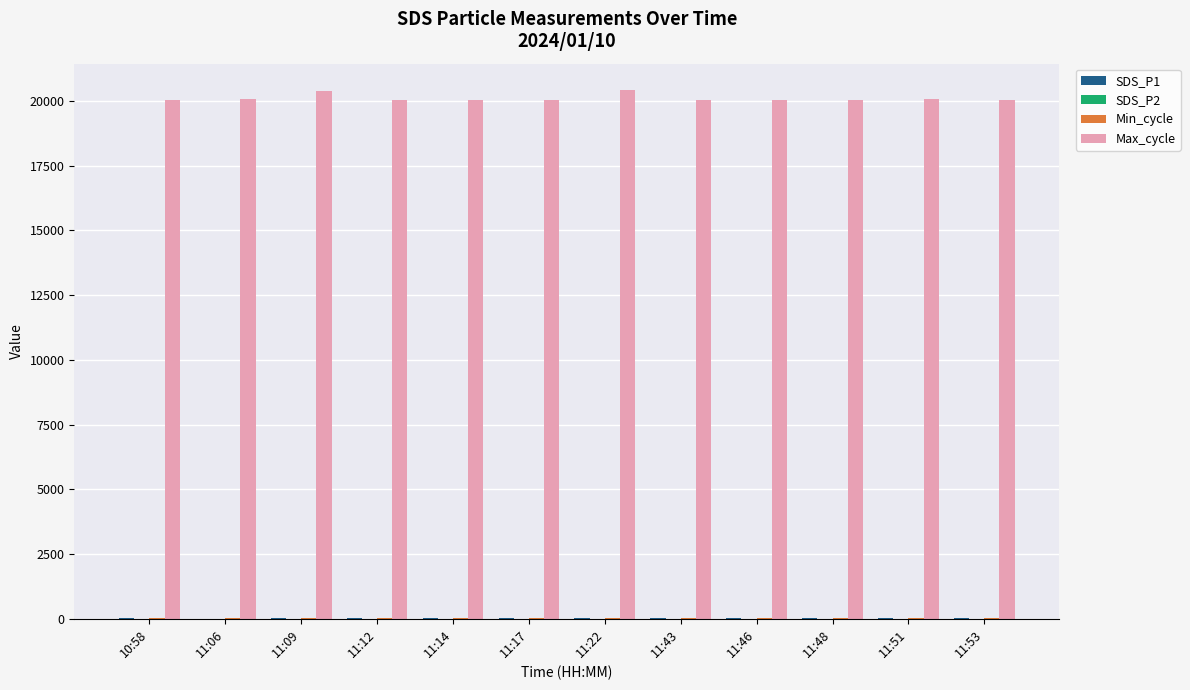

How many groups of bars are there?

12